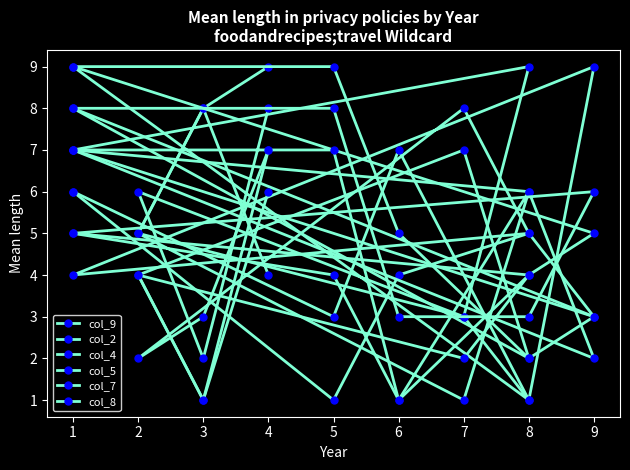

Between which two adjacent categories do col_5 and col_9 first intersect?

6 and 8